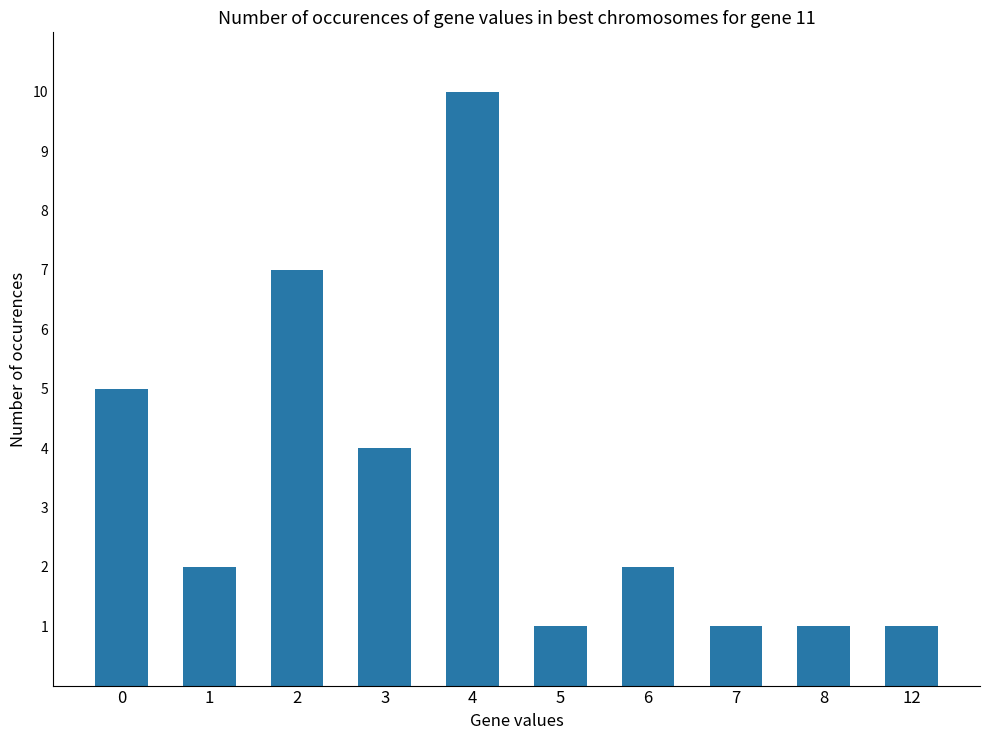

Are the bars grouped side by side (vs. stacked)?

No